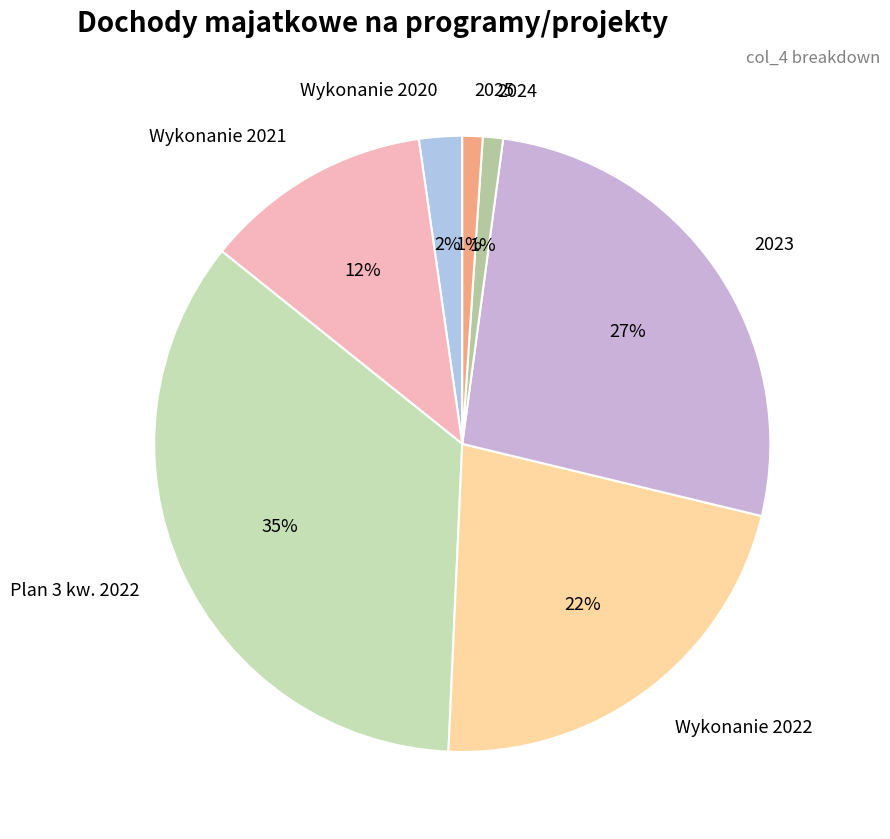

The 2024 slice represents 11% of the pie. True or false?

False